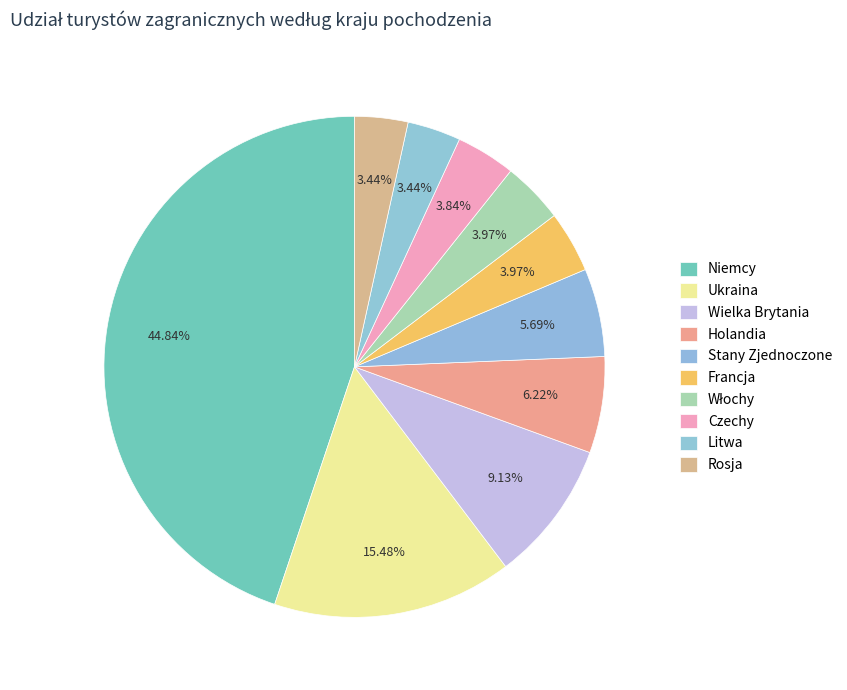

Between Włochy and Francja, which is larger?

Włochy